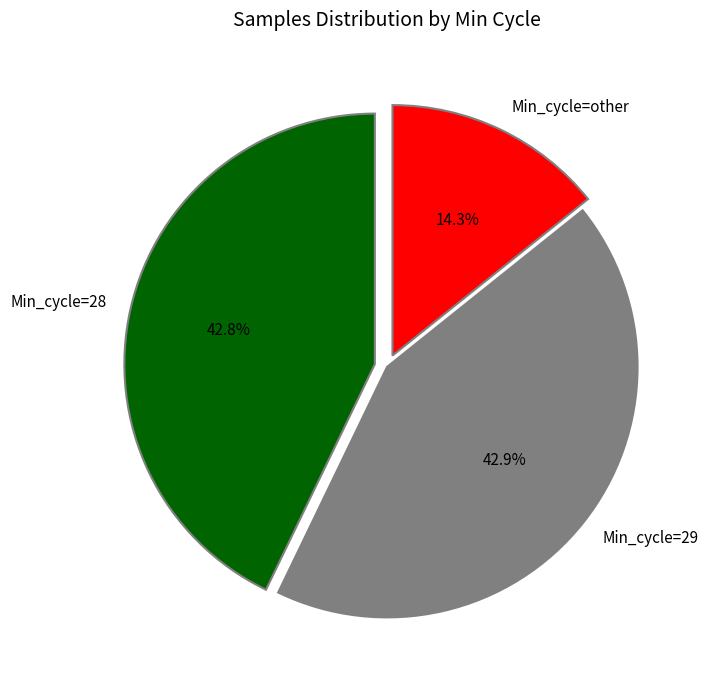

Count the number of slices in the pie.

3